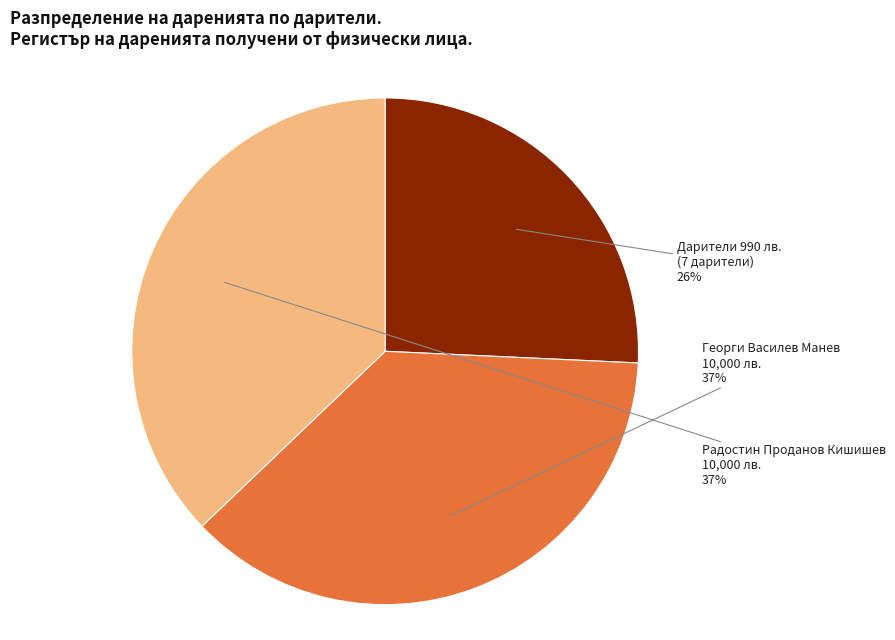

To the nearest percent, what is the difference between the largest and smallest slice percentages?

11%